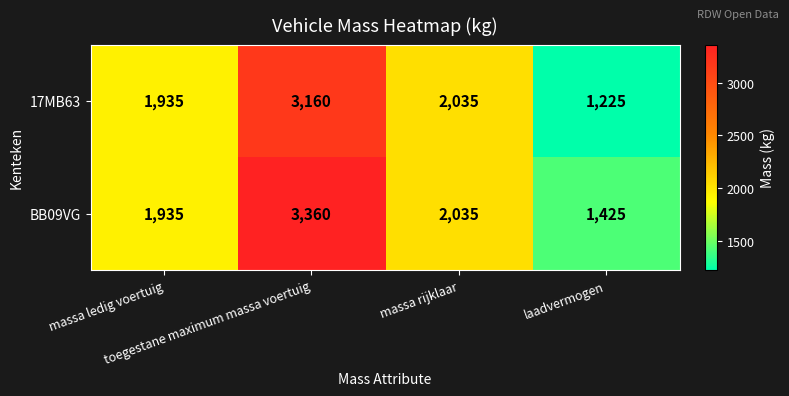

What is the maximum value shown in the chart?

3360